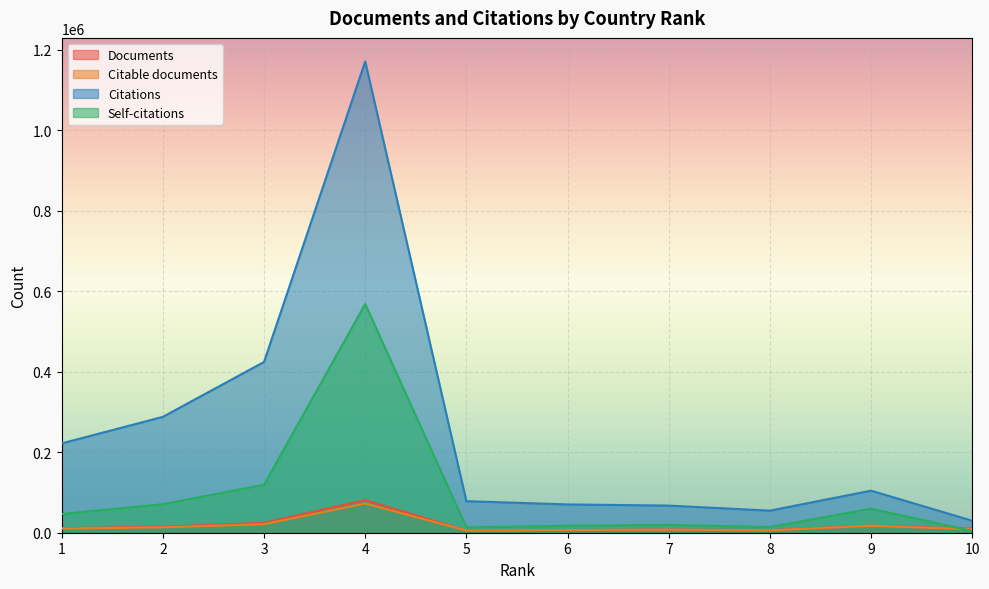

Reading left to right, transcribe all the data shown in this chart.

Documents: 10=10066	9=17626	8=6585	7=7723	6=6654	5=5442	4=81106	3=24559	2=15076	1=11252
Citable documents: 10=8731	9=17130	8=5891	7=7515	6=6581	5=5354	4=72548	3=21123	2=13438	1=10268
Citations: 10=29732	9=104515	8=54858	7=67425	6=70307	5=78413	4=1170823	3=424228	2=287875	1=221905
Self-citations: 10=4390	9=59651	8=14100	7=19422	6=17326	5=13294	4=568190	3=119170	2=70890	1=46494